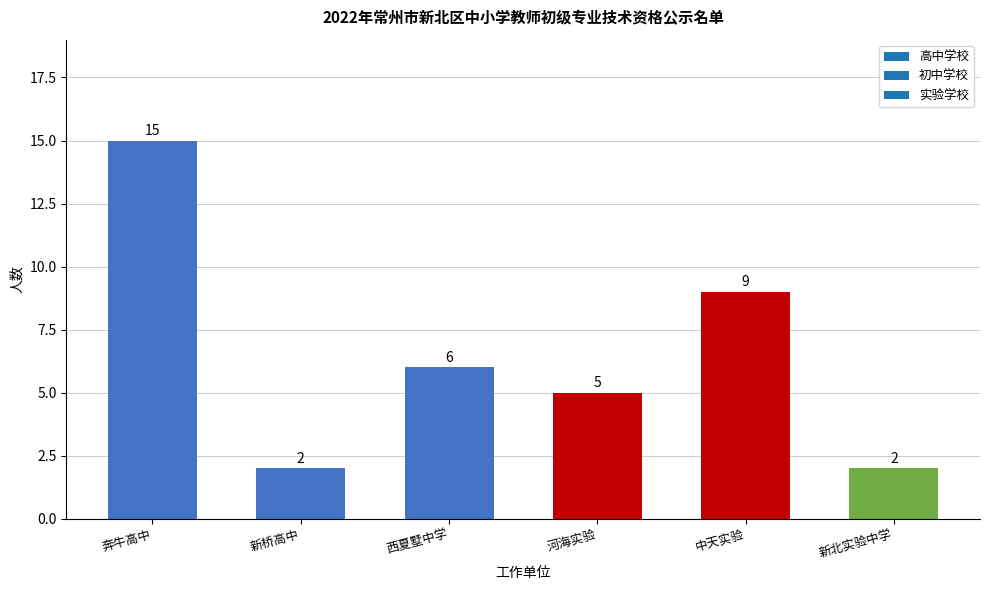

What is the sum of all values?

39